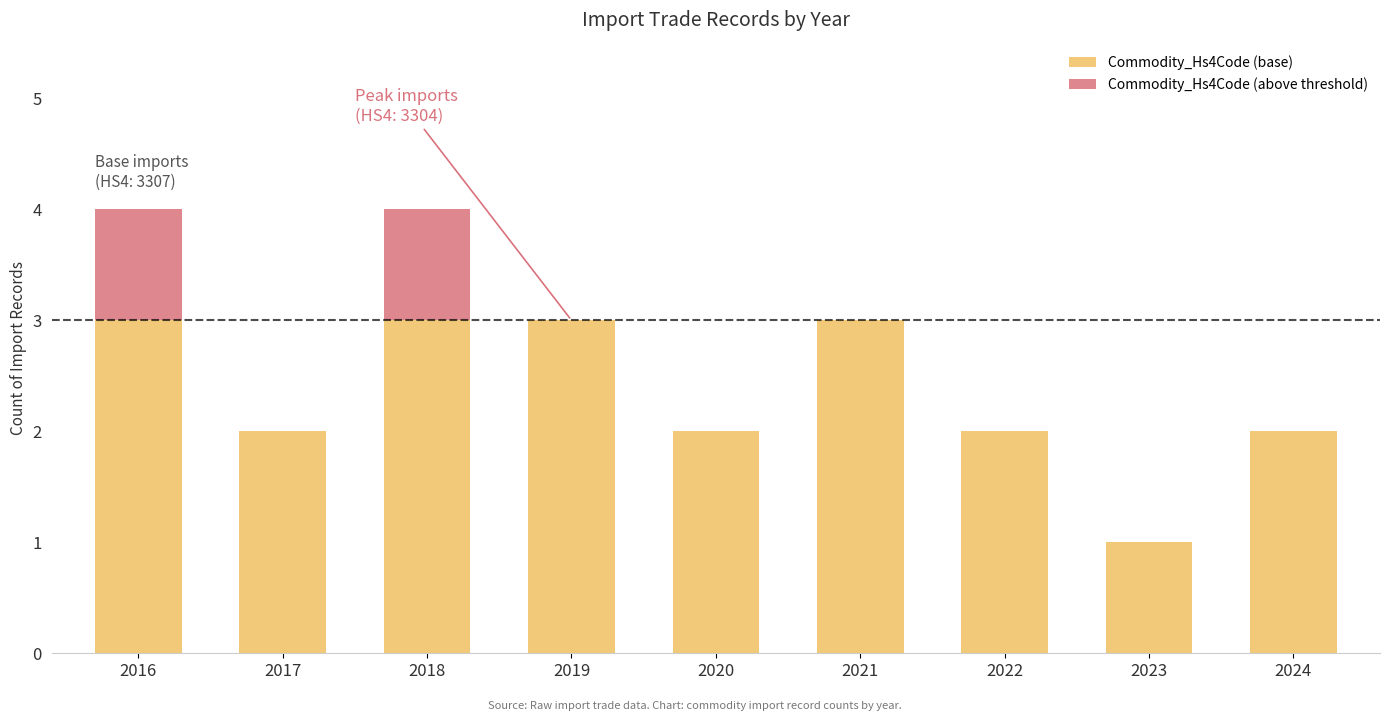

True or false: Commodity_Hs4Code (base) has a value of 2 at 2019.

False